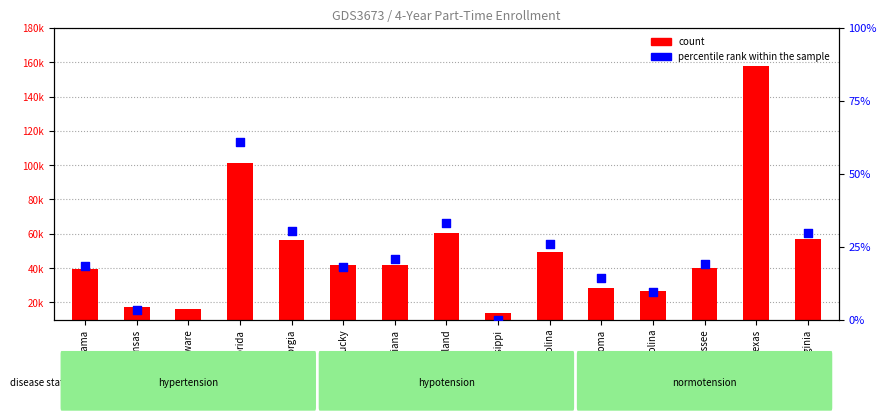

Which series has the largest total across all categories?

count